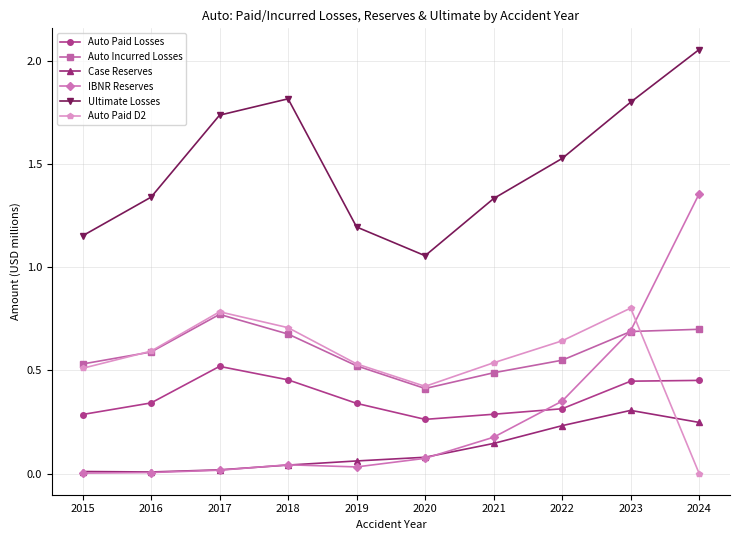

At which category does Auto Incurred Losses reach its first local valley?

2020